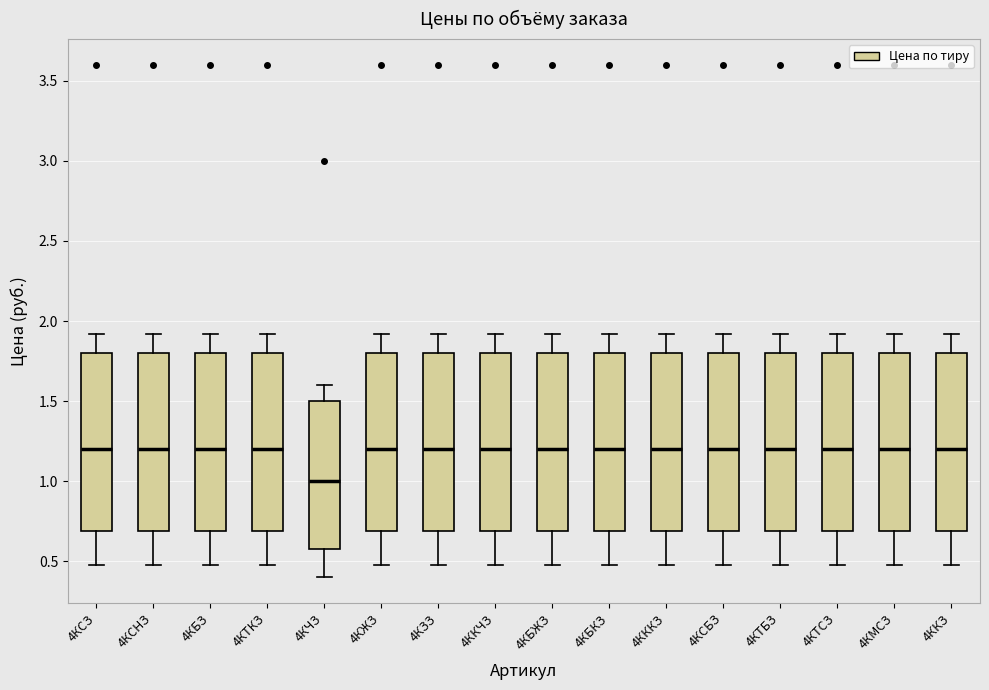

Reading left to right, transcribe this box plot: for each box, give where its median line is, the range the box spans, and where its two whiskers end, as read against the y-axis. The values are not printed on the chart, so give them approximately, as read against the axis.

4КСЗ: median 1.2, box 0.7 to 1.8, whiskers 0.5 to 1.9
4КСНЗ: median 1.2, box 0.7 to 1.8, whiskers 0.5 to 1.9
4КБЗ: median 1.2, box 0.7 to 1.8, whiskers 0.5 to 1.9
4КТКЗ: median 1.2, box 0.7 to 1.8, whiskers 0.5 to 1.9
4КЧЗ: median 1.0, box 0.6 to 1.5, whiskers 0.4 to 1.6
4КЖЗ: median 1.2, box 0.7 to 1.8, whiskers 0.5 to 1.9
4КЗЗ: median 1.2, box 0.7 to 1.8, whiskers 0.5 to 1.9
4ККЧЗ: median 1.2, box 0.7 to 1.8, whiskers 0.5 to 1.9
4КБЖЗ: median 1.2, box 0.7 to 1.8, whiskers 0.5 to 1.9
4КБКЗ: median 1.2, box 0.7 to 1.8, whiskers 0.5 to 1.9
4КККЗ: median 1.2, box 0.7 to 1.8, whiskers 0.5 to 1.9
4КСБЗ: median 1.2, box 0.7 to 1.8, whiskers 0.5 to 1.9
4КТБЗ: median 1.2, box 0.7 to 1.8, whiskers 0.5 to 1.9
4КТСЗ: median 1.2, box 0.7 to 1.8, whiskers 0.5 to 1.9
4КМСЗ: median 1.2, box 0.7 to 1.8, whiskers 0.5 to 1.9
4ККЗ: median 1.2, box 0.7 to 1.8, whiskers 0.5 to 1.9